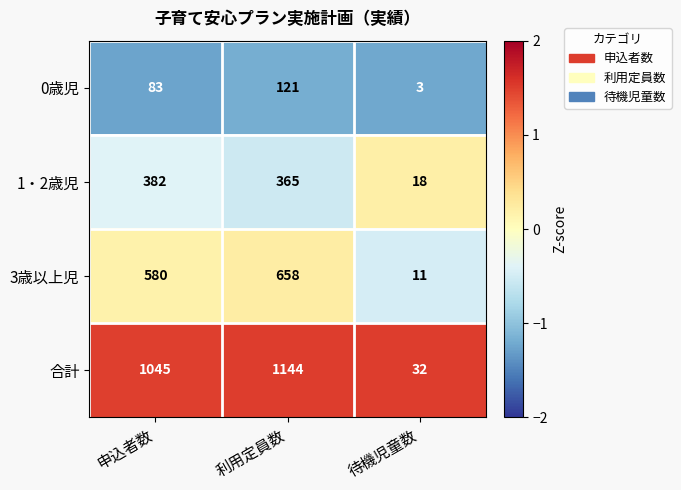

Rank the series by their average value, from lowest to highest.

0歳児, 1・2歳児, 3歳以上児, 合計